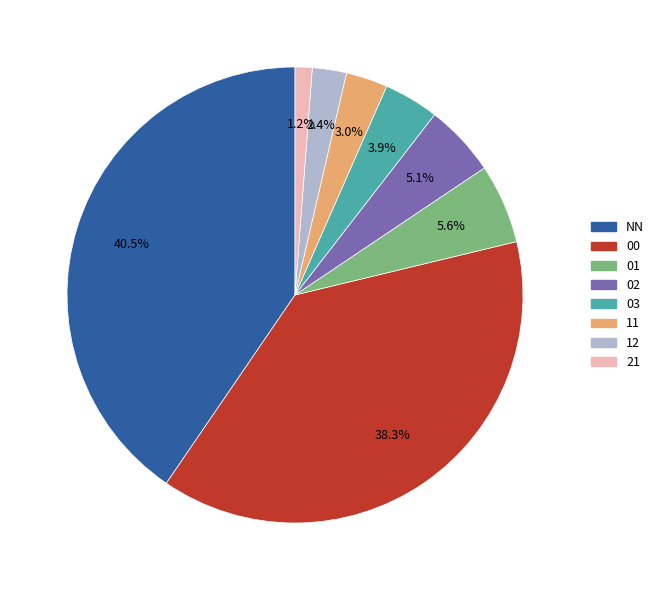

Count the number of slices in the pie.

8